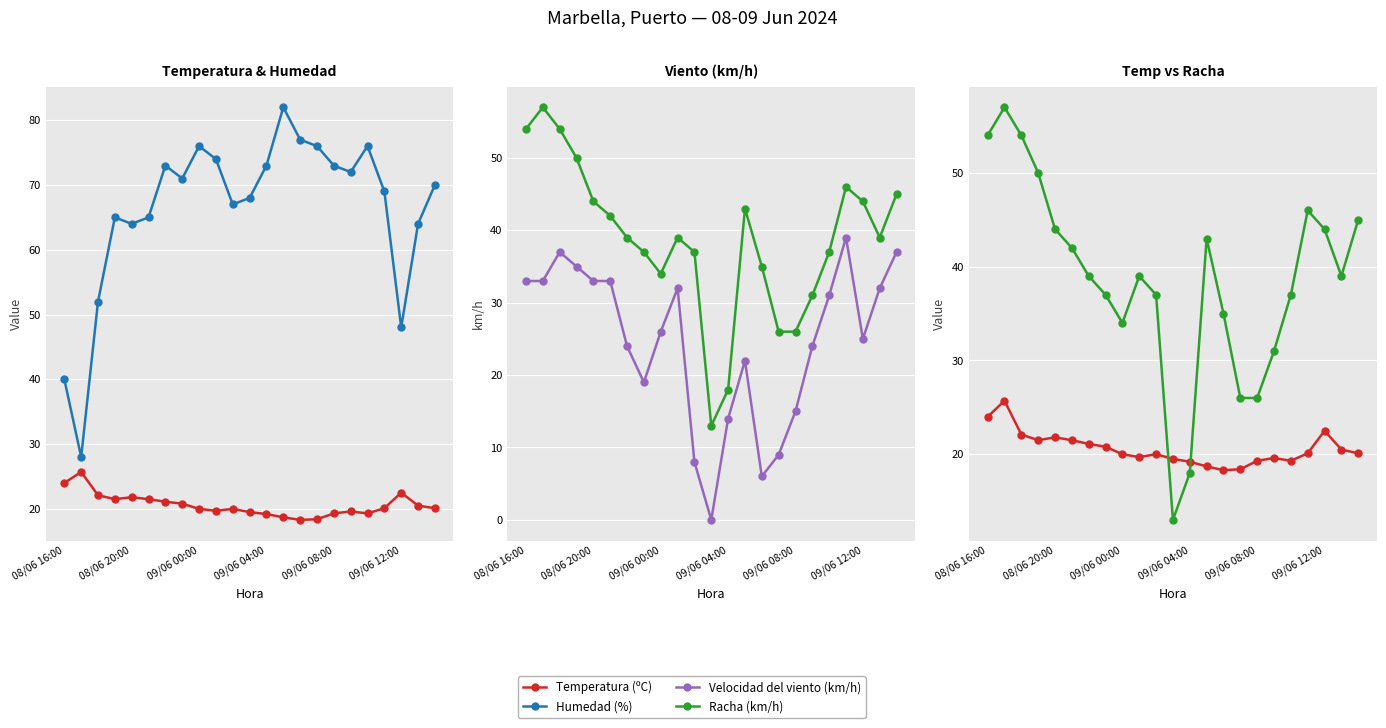

At which category is the sum across all series the highest?

19